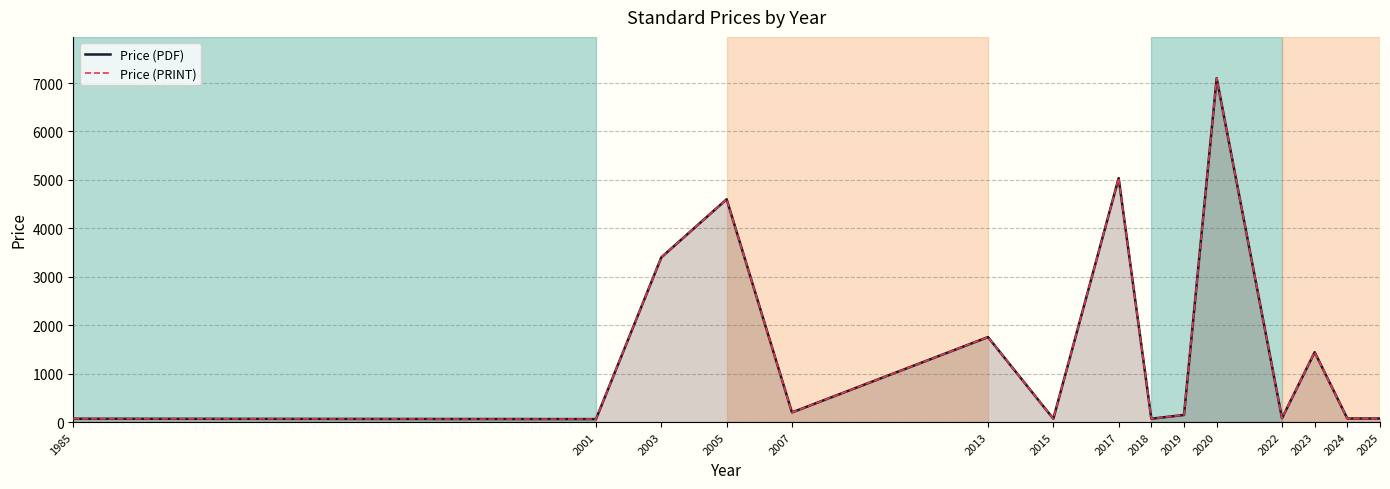

The value of Price (PRINT) at 2001 is 61.0. True or false?

True